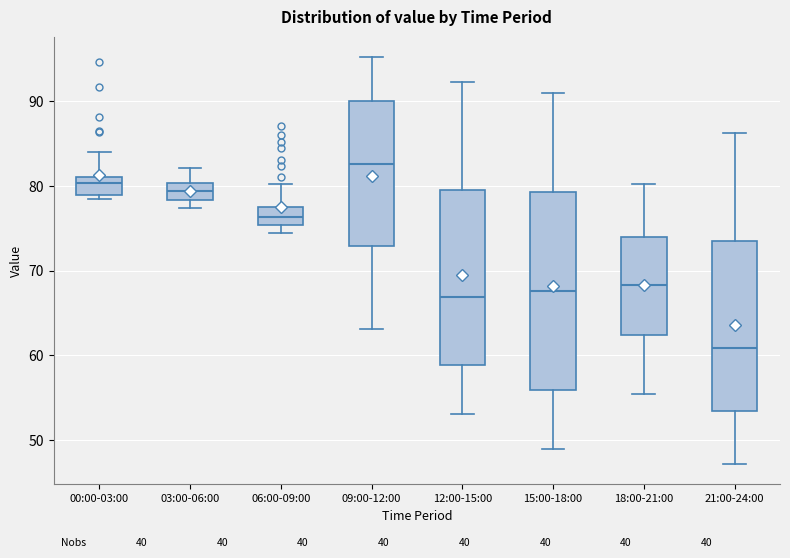

Reading left to right, transcribe this box plot: for each box, give where its median line is, the range the box spans, and where its two whiskers end, as read against the y-axis. The values are not printed on the chart, so give them approximately, as read against the axis.

00:00-03:00: median 80, box 79 to 81, whiskers 79 (just below the box's lower edge) to 84
03:00-06:00: median 79, box 78 to 80, whiskers 77 to 82
06:00-09:00: median 76, box 75 to 77, whiskers 74 to 80
09:00-12:00: median 83, box 73 to 90, whiskers 63 to 95
12:00-15:00: median 67, box 59 to 80, whiskers 53 to 92
15:00-18:00: median 68, box 56 to 79, whiskers 49 to 91
18:00-21:00: median 68, box 62 to 74, whiskers 56 to 80
21:00-24:00: median 61, box 53 to 74, whiskers 47 to 86